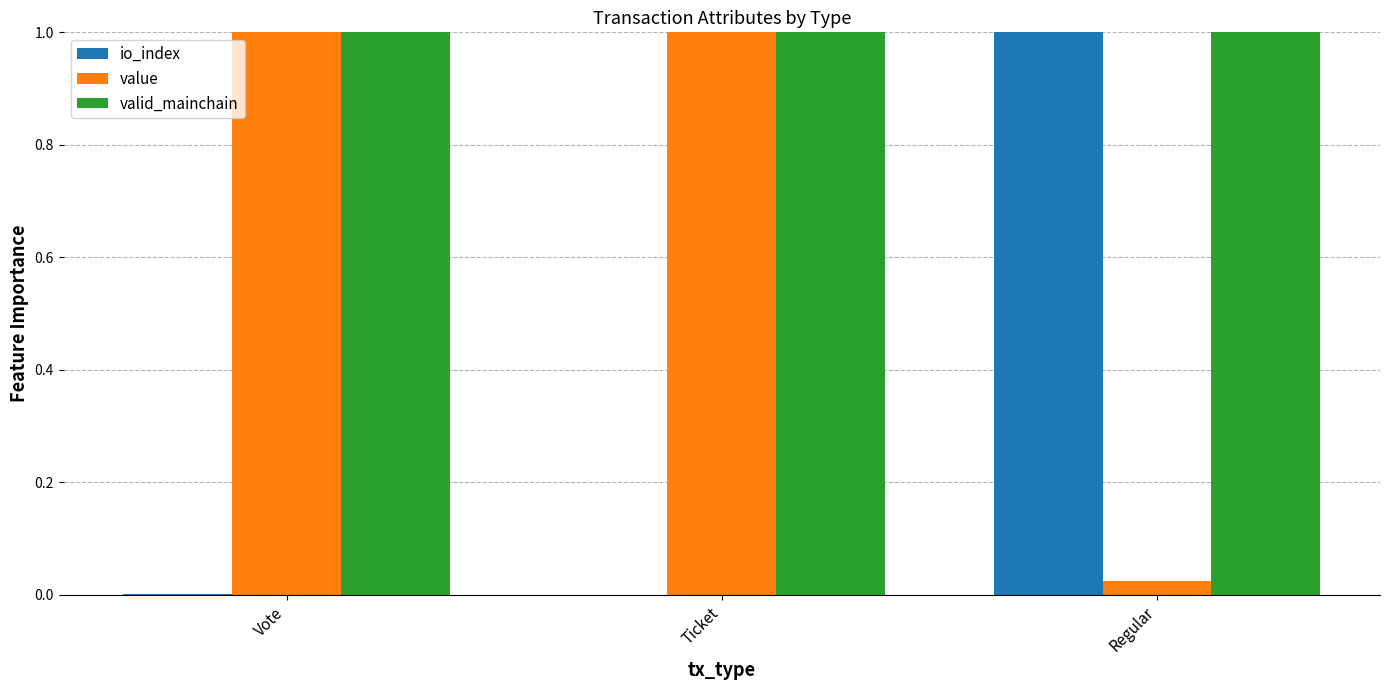

What is the total value across all series at Regular?

2.0